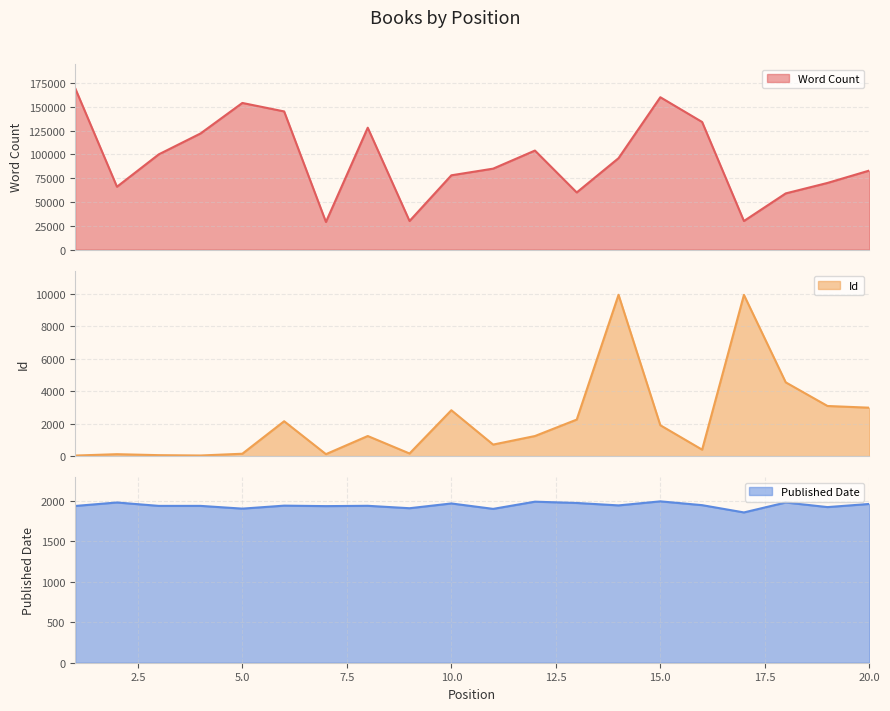

At 18, list the series in order from smallest to largest.

Published Date, Id, Word Count